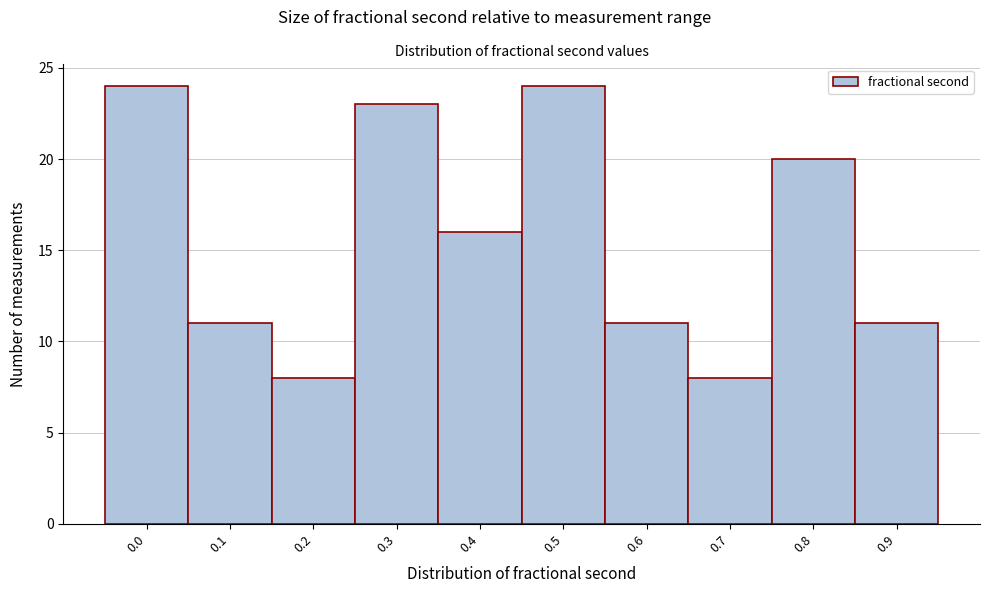

Reading left to right, transcribe all the data shown in this chart.

24	11	8	23	16	24	11	8	20	11